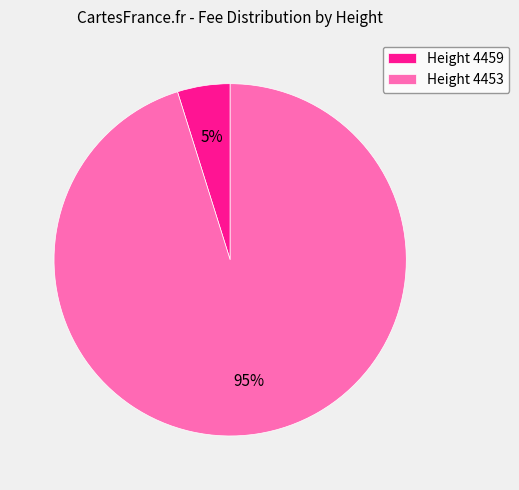

To the nearest percent, what is the average slice percentage?

50%